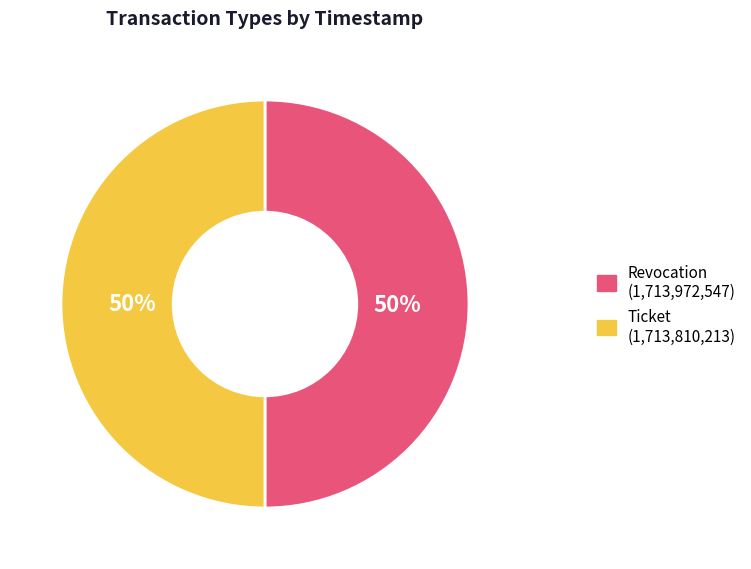

True or false: Ticket accounts for 36% of the total.

False